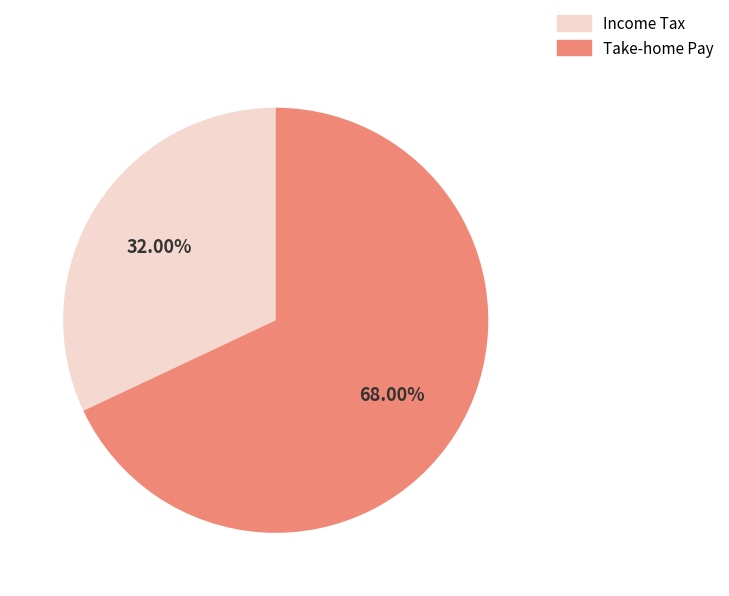

Approximately how many times larger is the value at Take-home Pay compared to Income Tax?

2.1